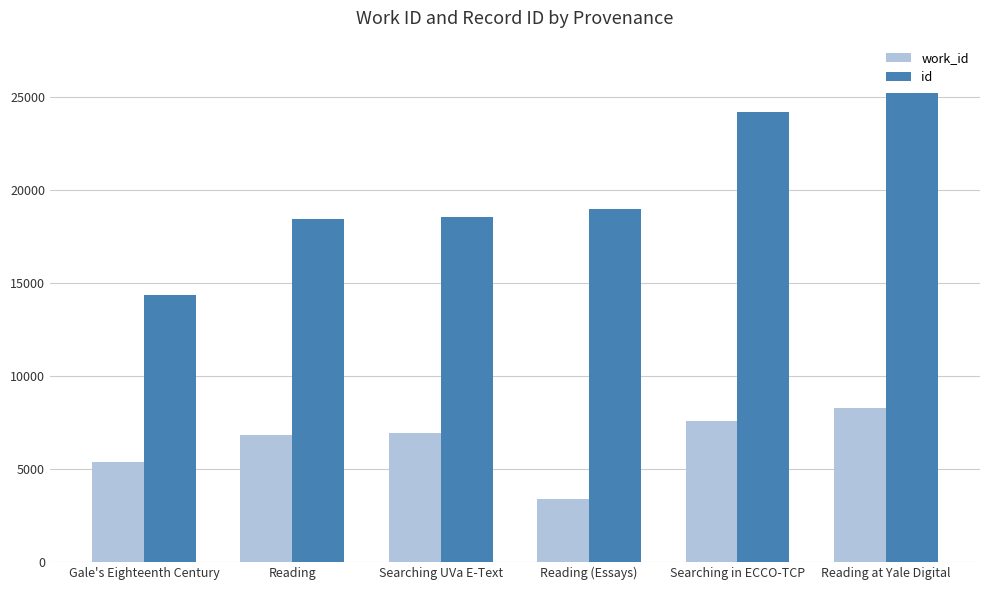

What is the total value across all series at Gale's Eighteenth Century?

19695